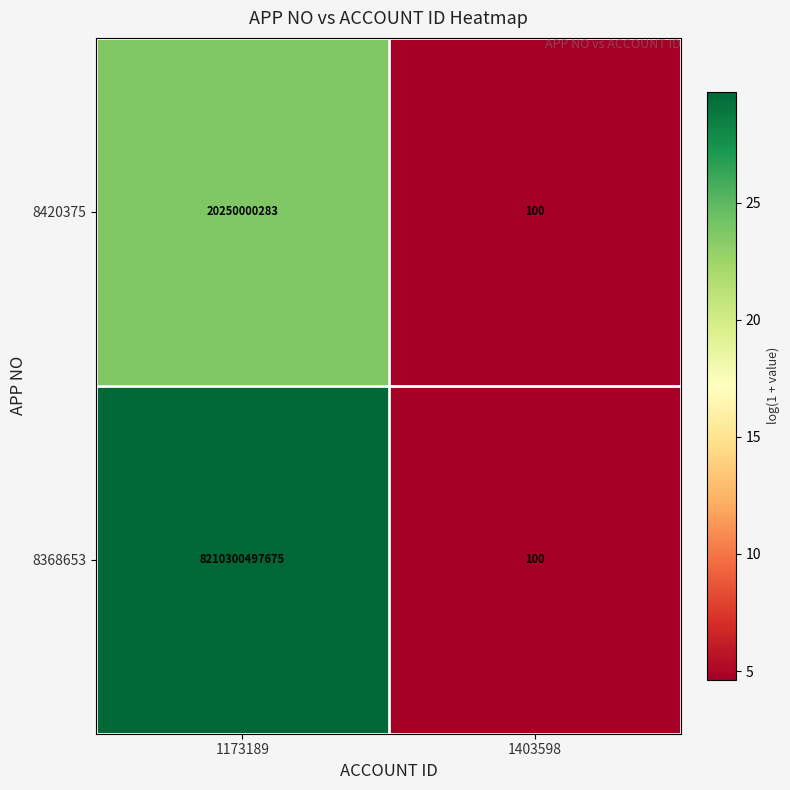

At which category is the sum across all series the highest?

1173189